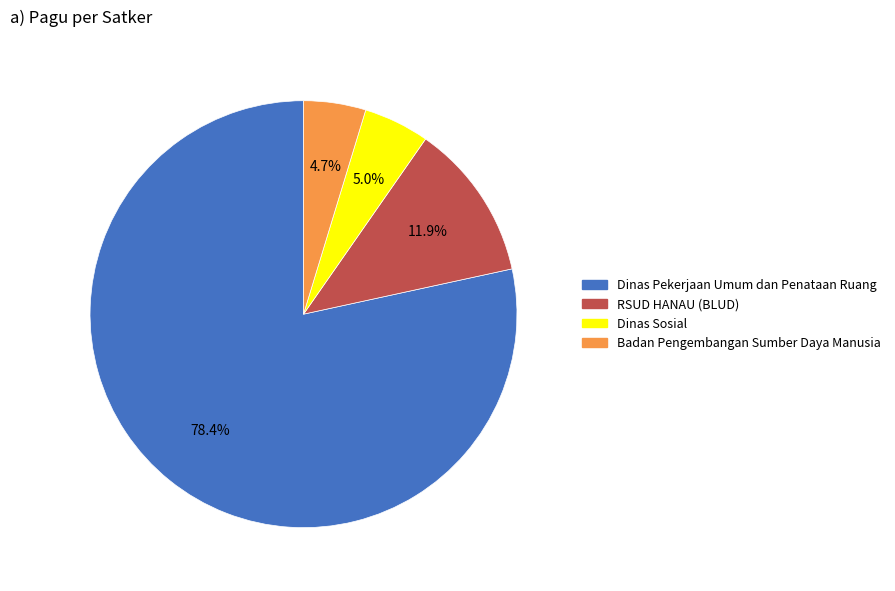

Does any single category account for the majority?

Yes